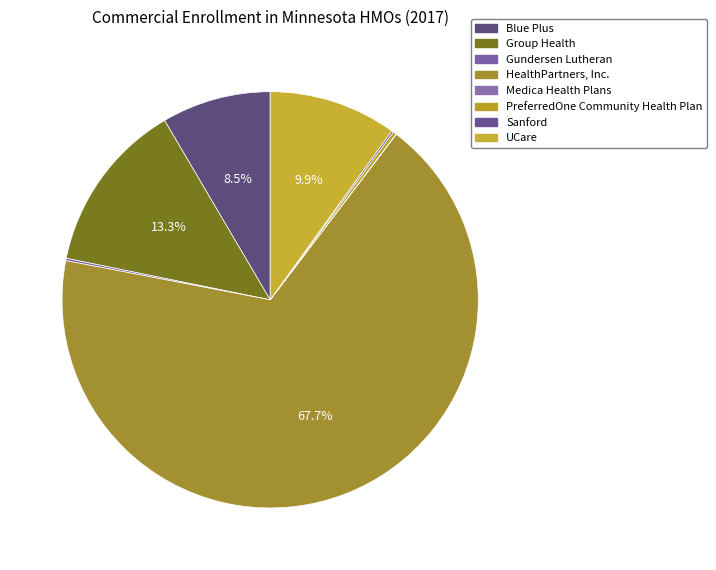

To the nearest percent, what portion does UCare represent?

10%